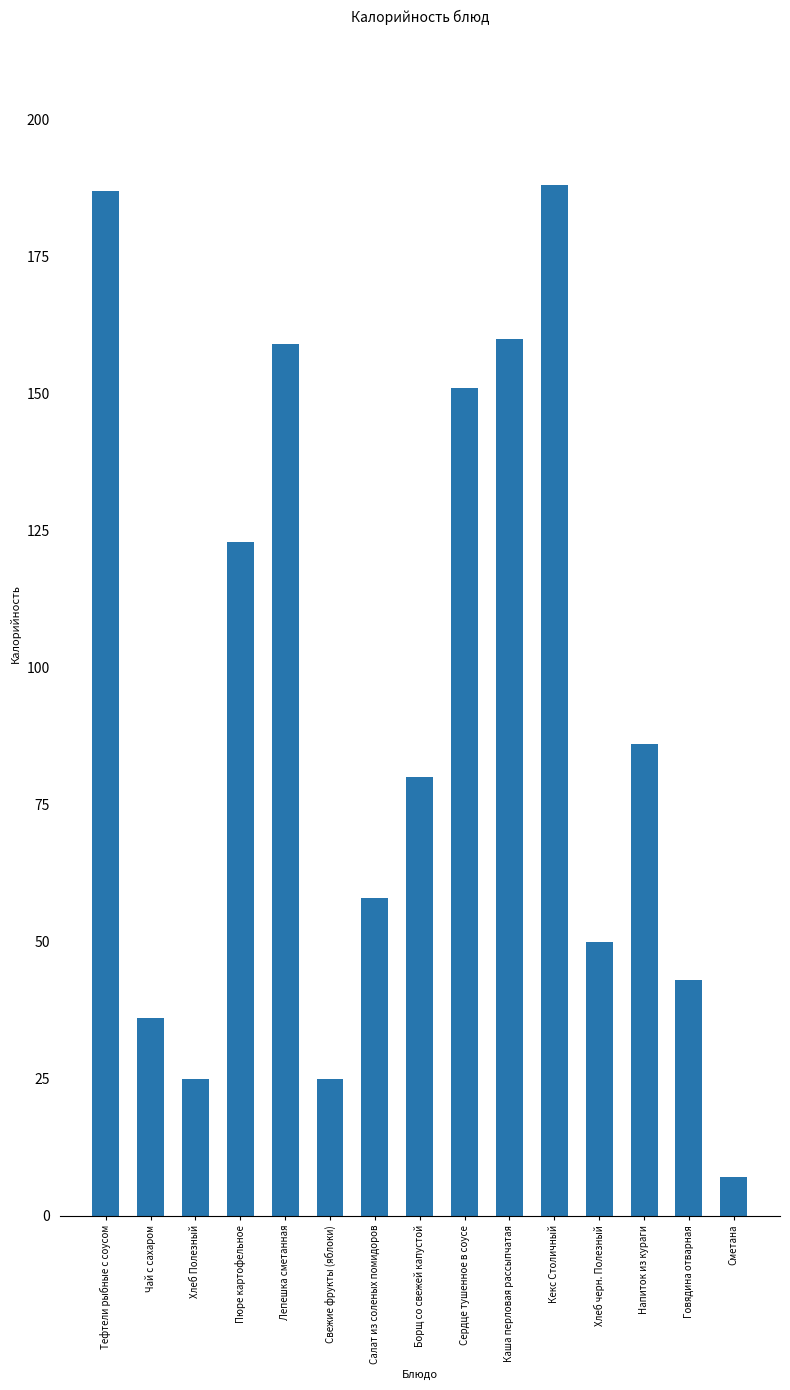

How many data points are less than 80?

7